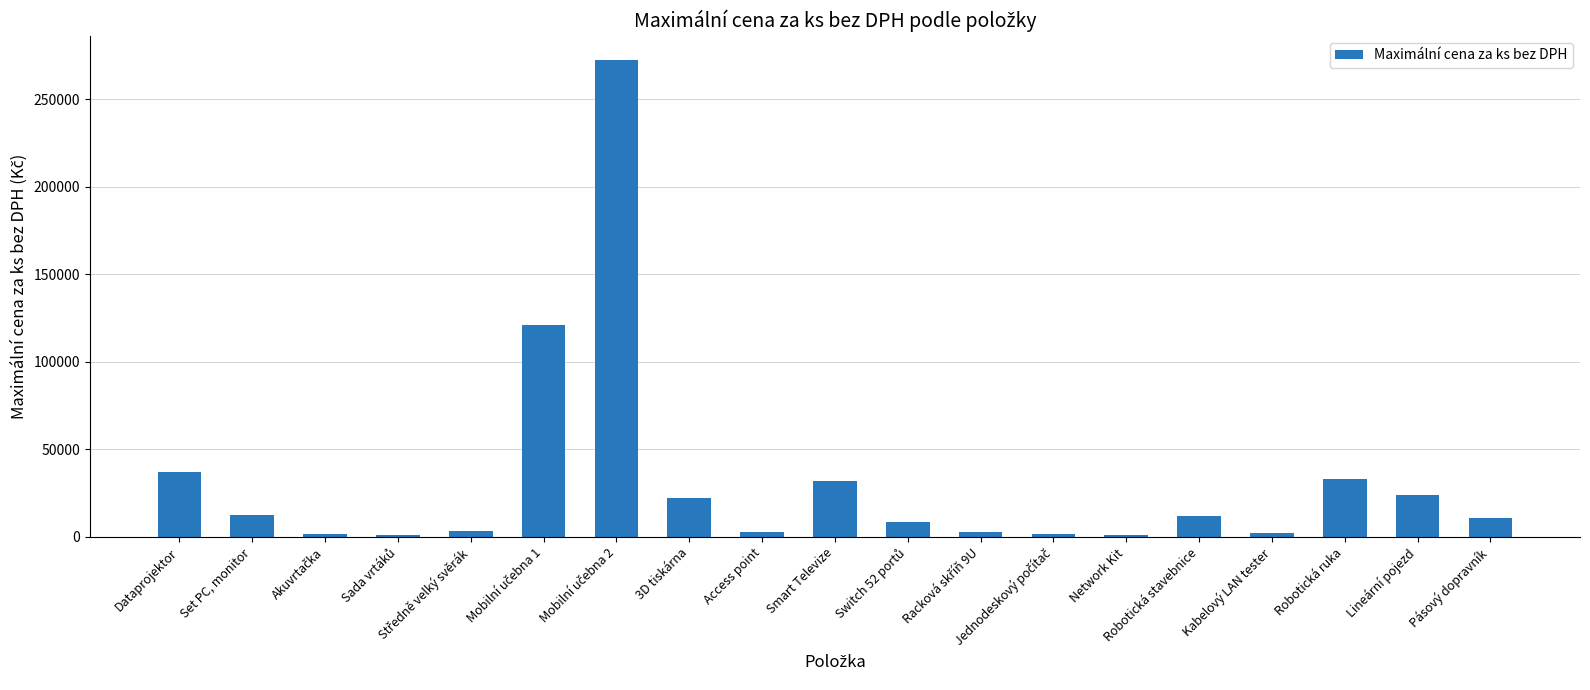

What position from the right is Pásový dopravník?

1